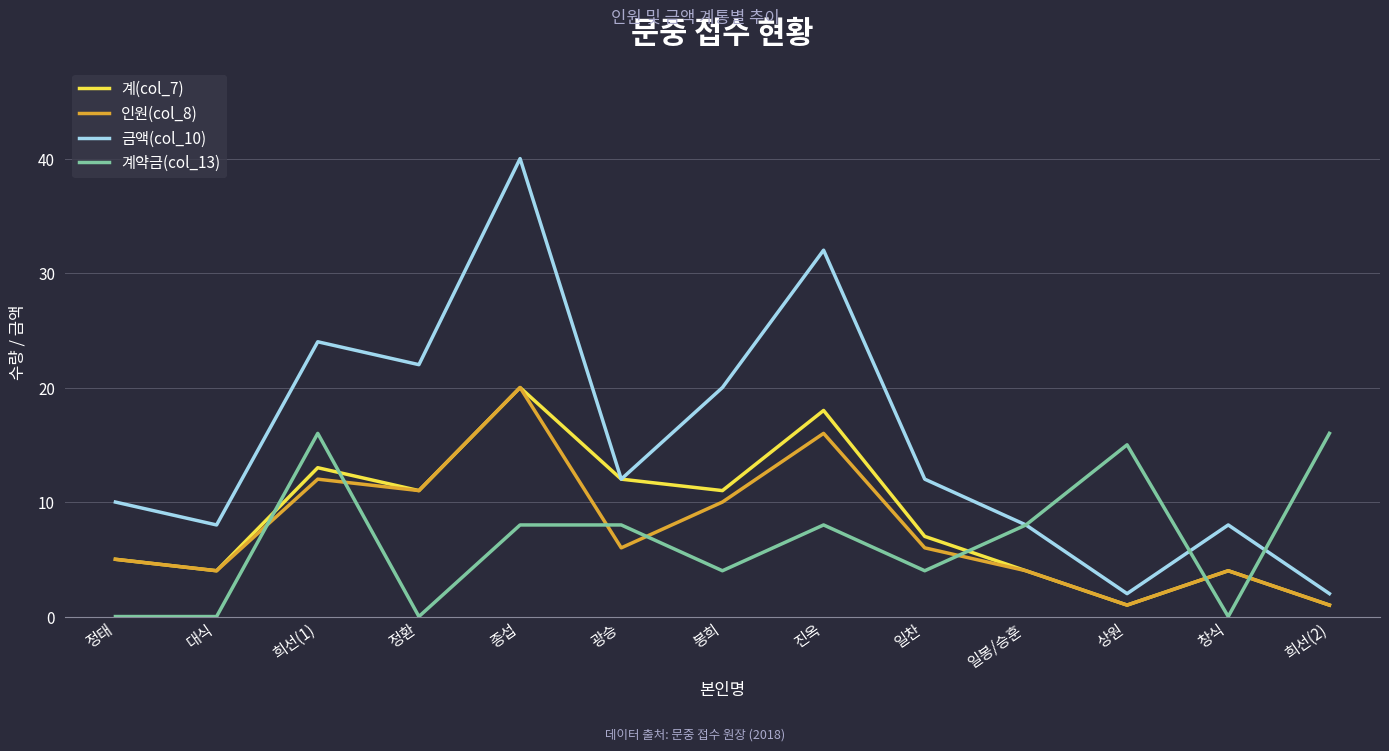

What position from the right is 창식?

2